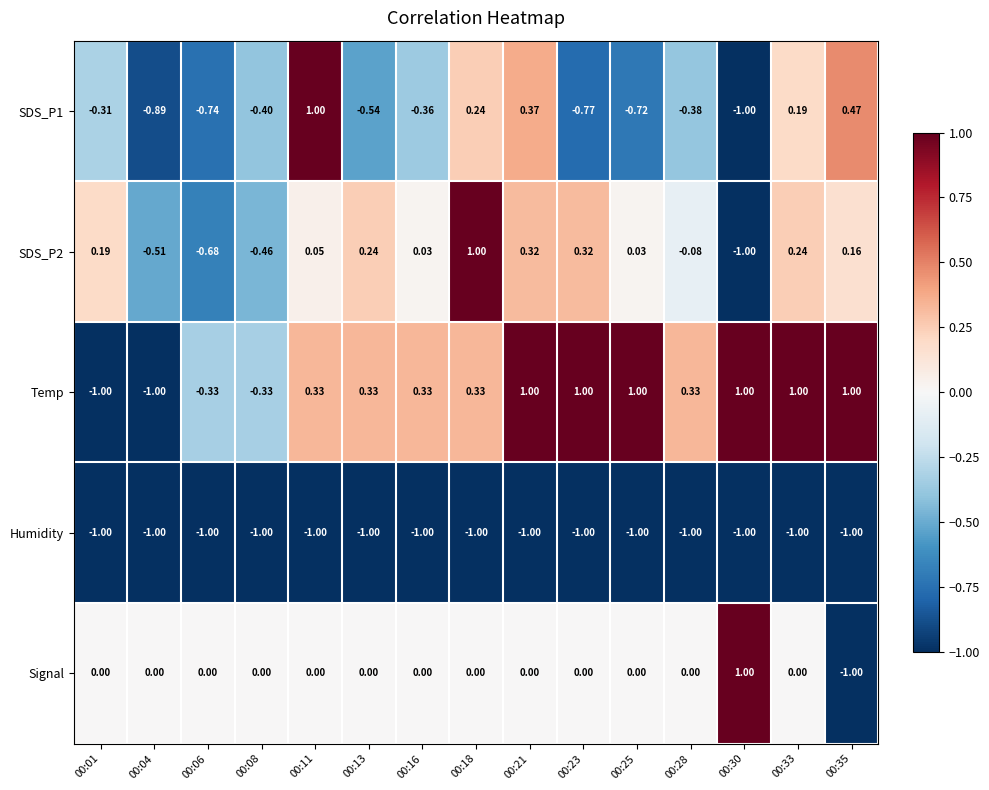

Is the value of SDS_P2 at 00:11 greater than the value of Temp at 00:11?

No